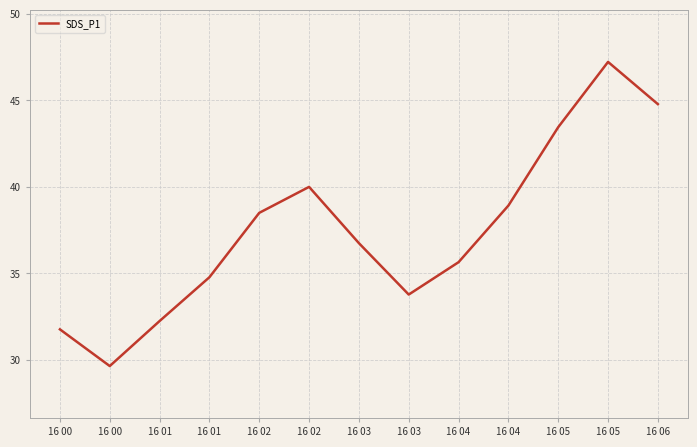

Where is the data nearest to the value 38?

16 02